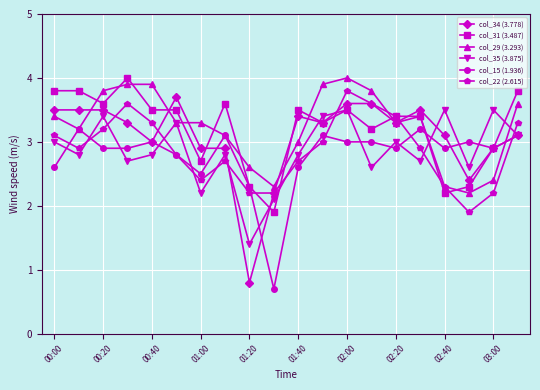

True or false: col_34 (3.778) has more than 0 points higher than both neighbors.

True